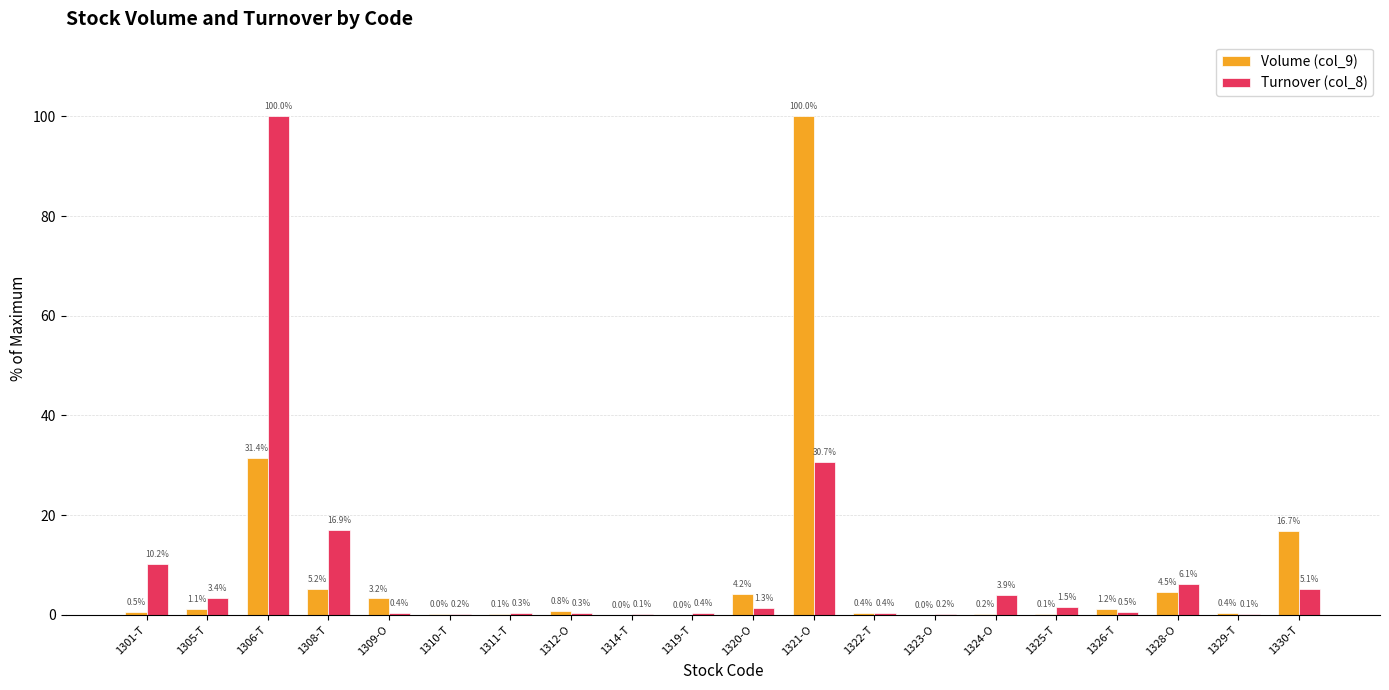

Is the value of Turnover (col_8) at 1310-T greater than the value of Volume (col_9) at 1314-T?

Yes